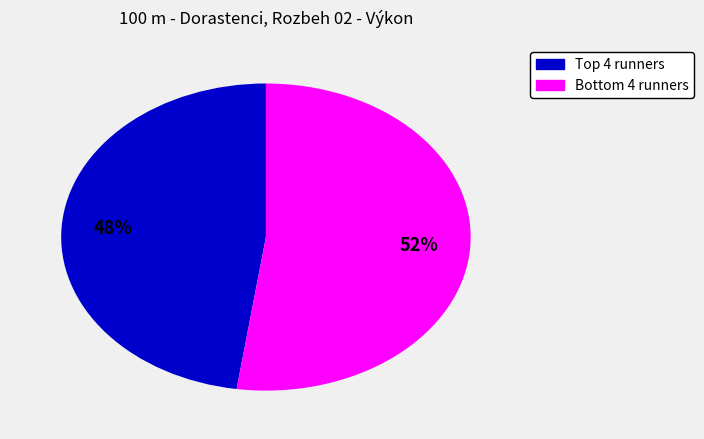

Does any single category account for the majority?

Yes